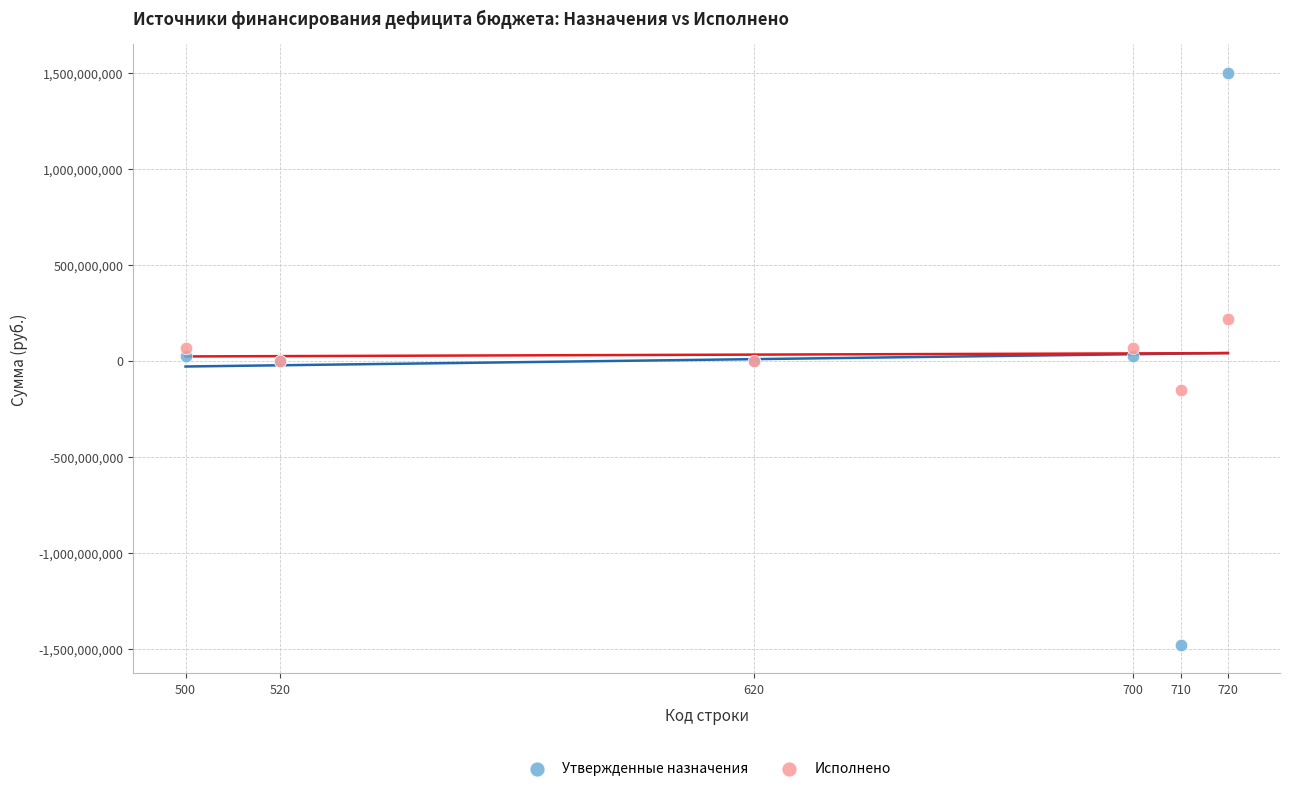

Which series reaches the maximum Y coordinate?

Утвержденные назначения